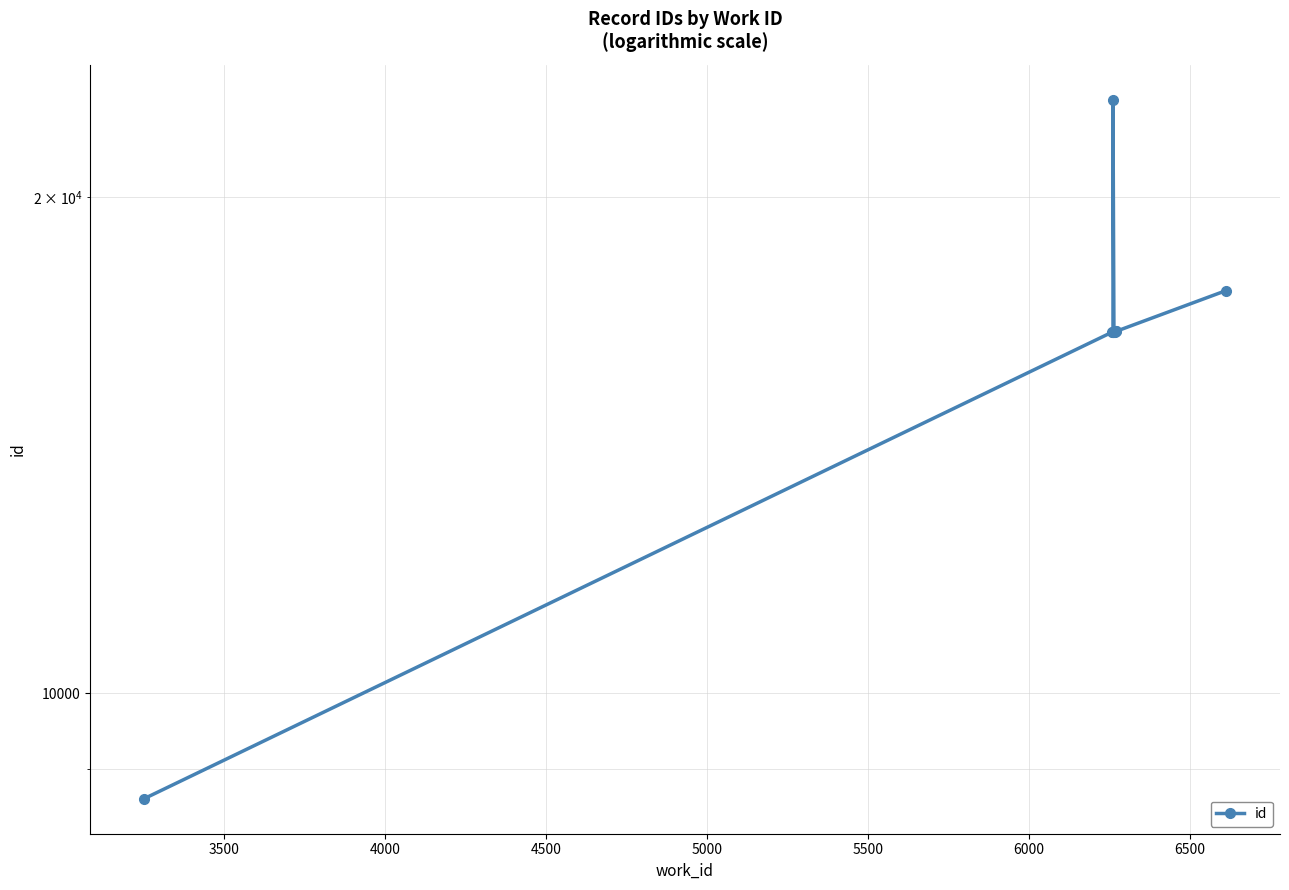

What is the sum of the values at 3500 and 6500?

33142